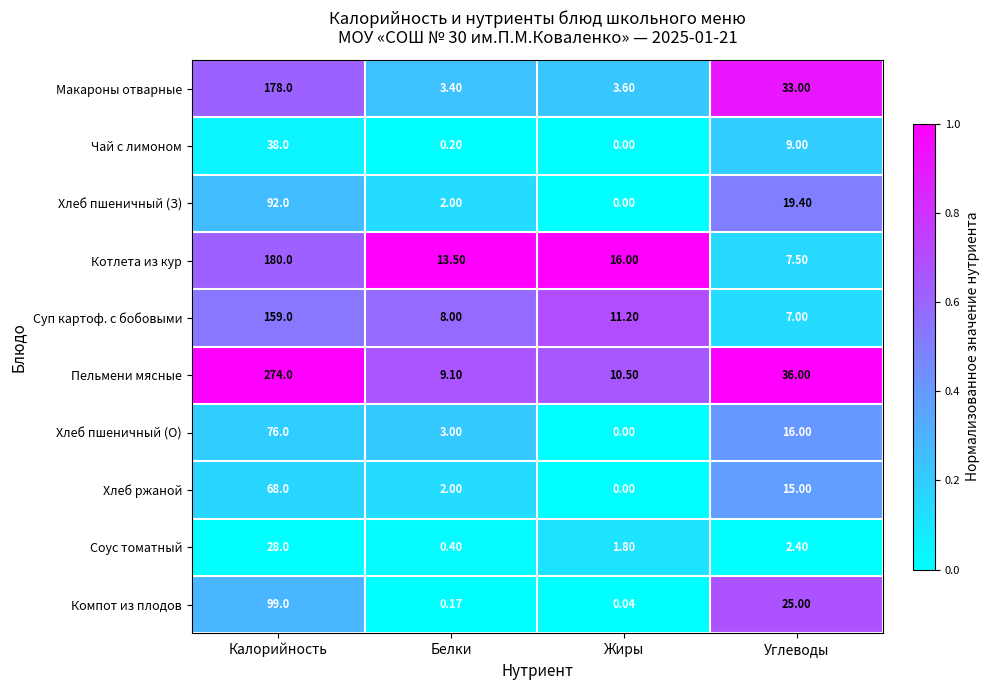

At which category is the sum across all series the highest?

Калорийность